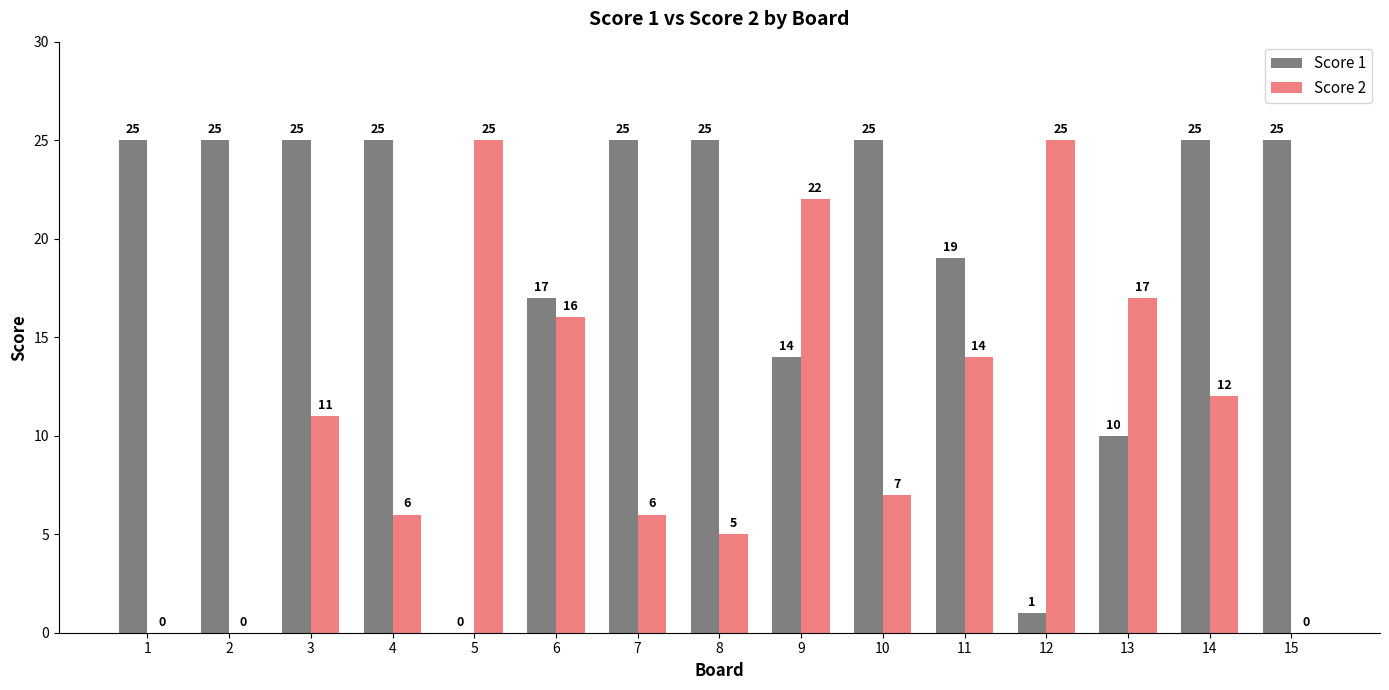

At which category is the sum across all series the highest?

14